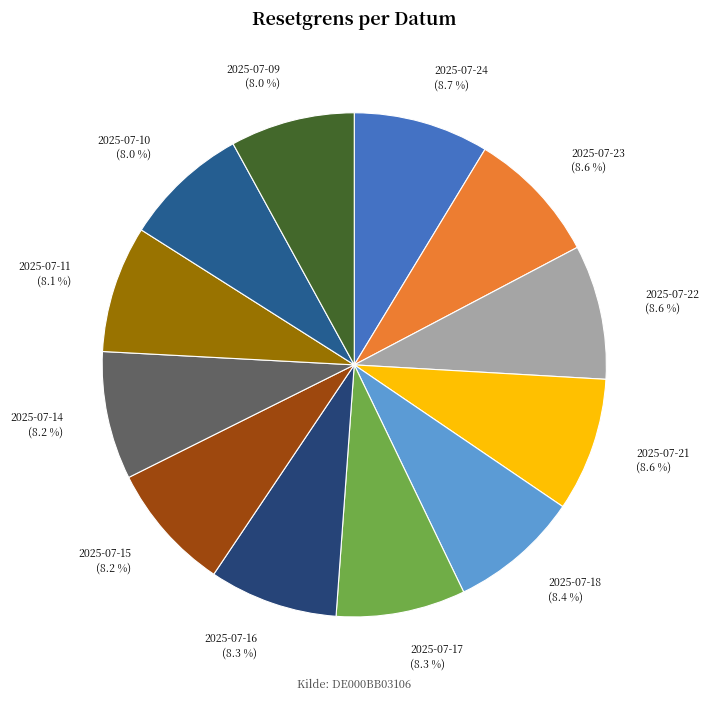

What percentage do 2025-07-10 (8.0 %) and 2025-07-18 (8.4 %) together represent?

16.4%